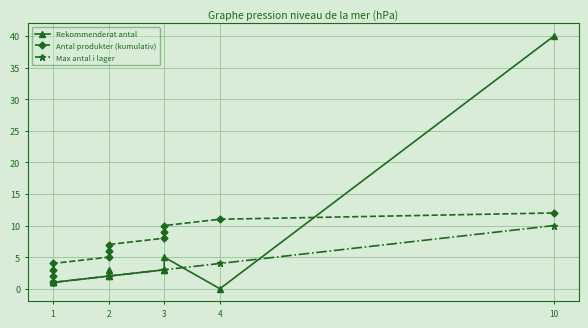

Where is the first local maximum for Rekommenderat antal?

2